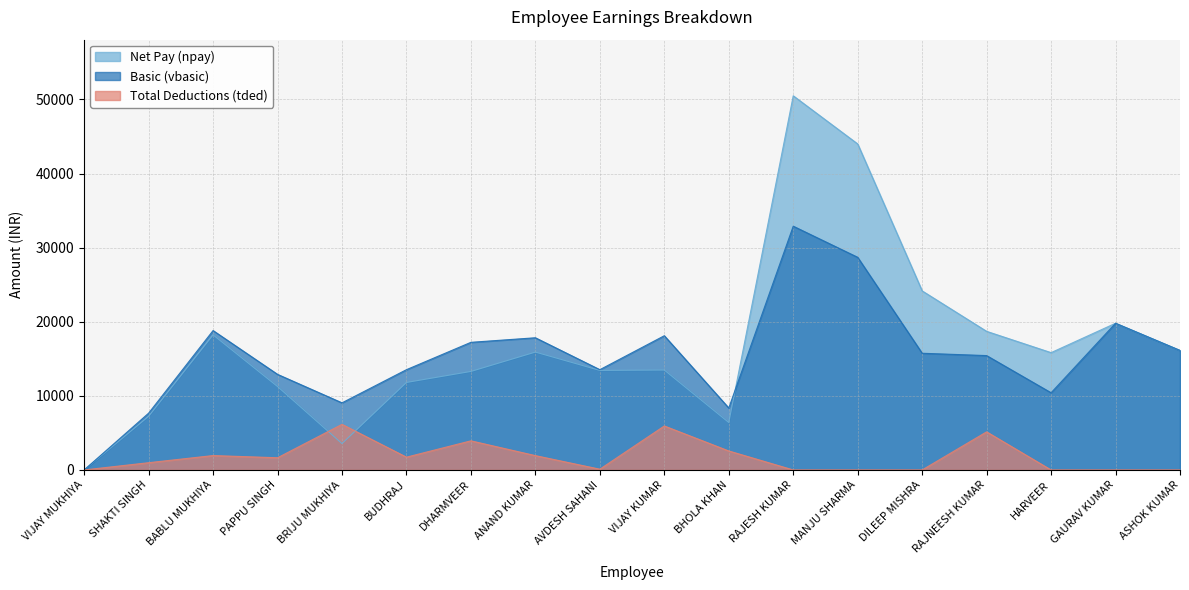

How many times do Basic (vbasic) and Net Pay (npay) cross each other?

1